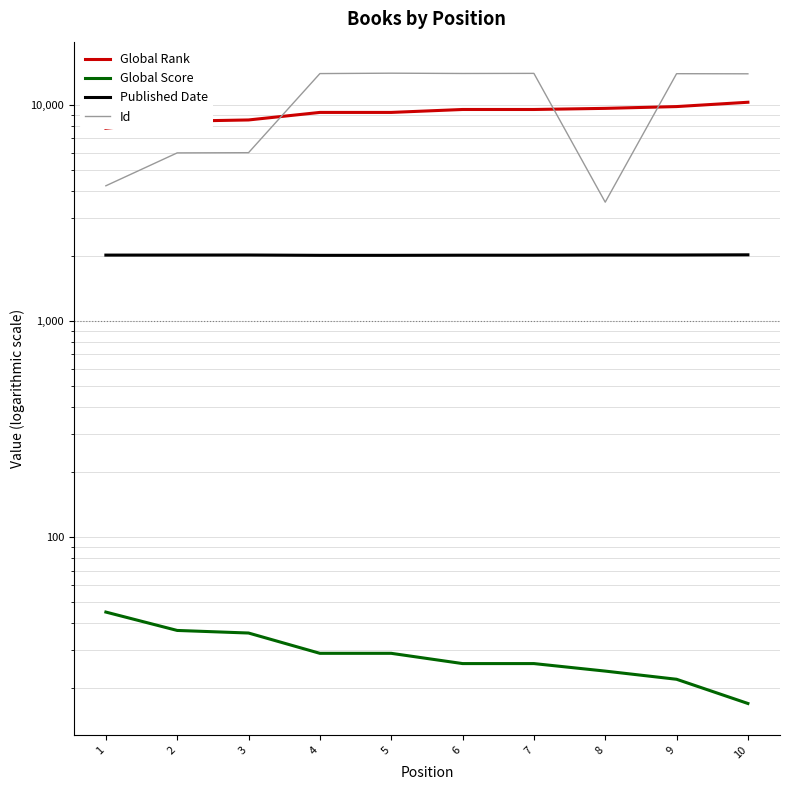

What is the difference between the second highest and second lowest values in the Published Date series?

7